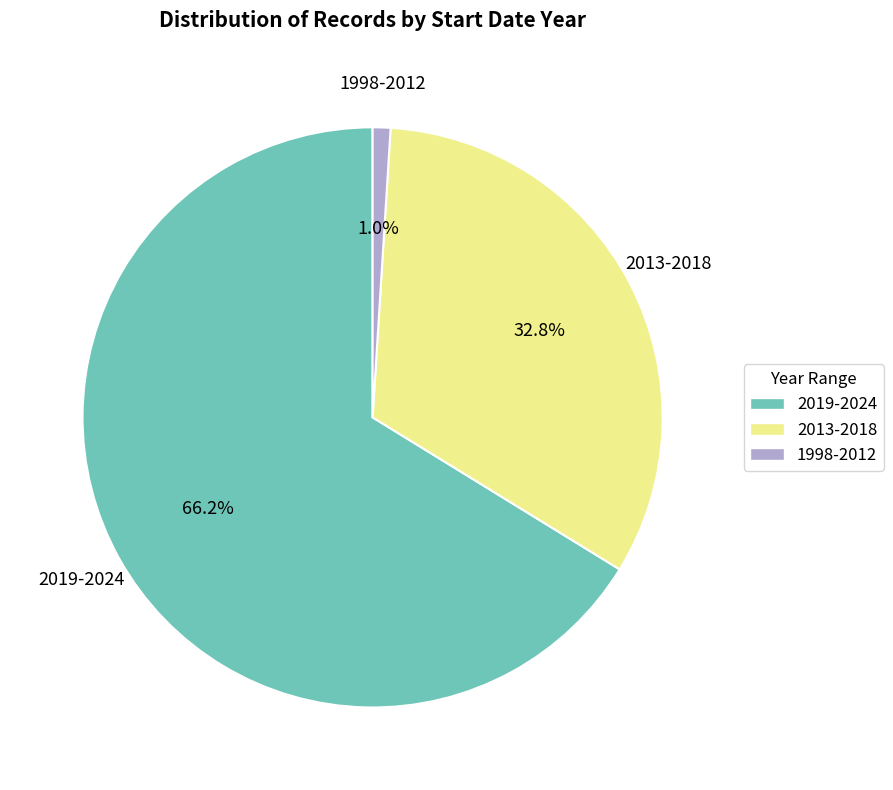

Is there a majority slice in this chart?

Yes